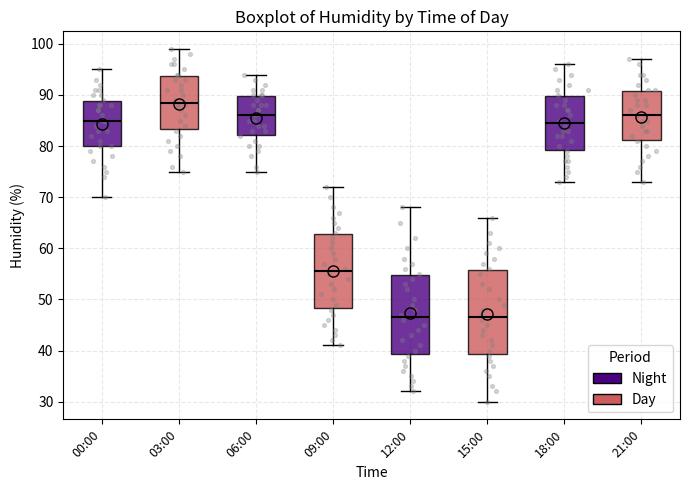

Which box is the tallest, from its lower edge to its upper edge?

15:00